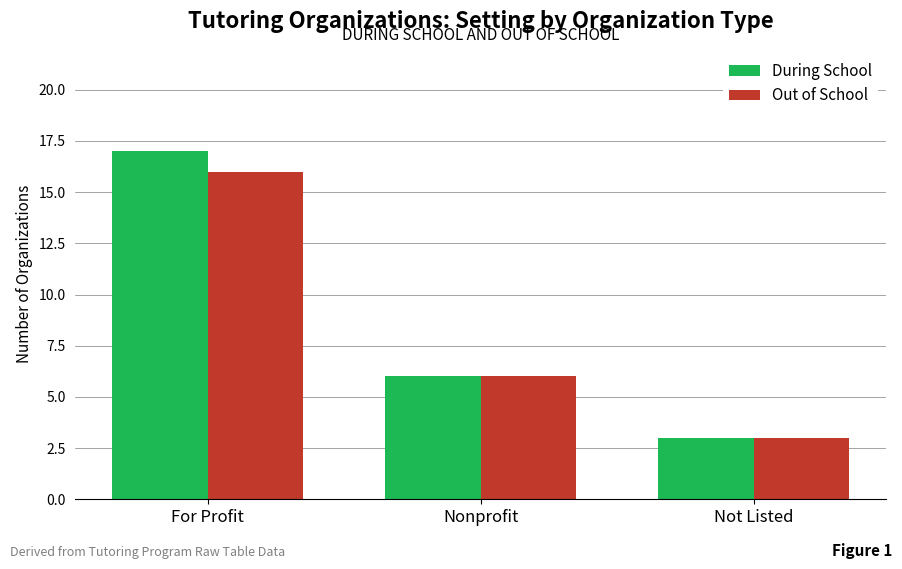

List the series in order of their peak value, highest first.

During School, Out of School